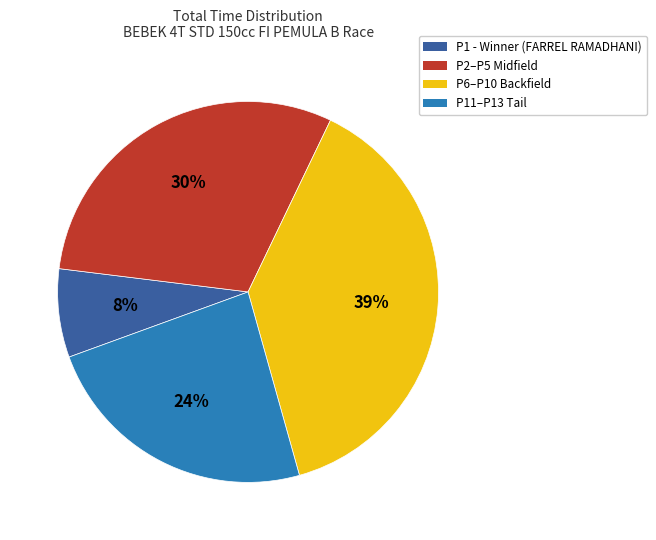

To the nearest percent, what is the difference between the largest and smallest slice percentages?

31%